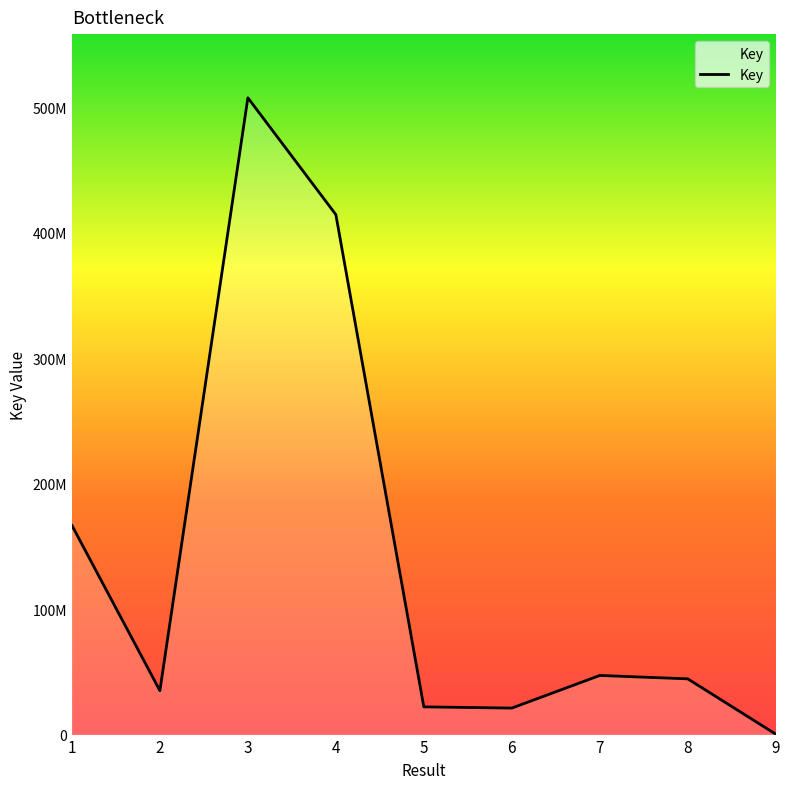

Which category has the lowest value across all series?

9